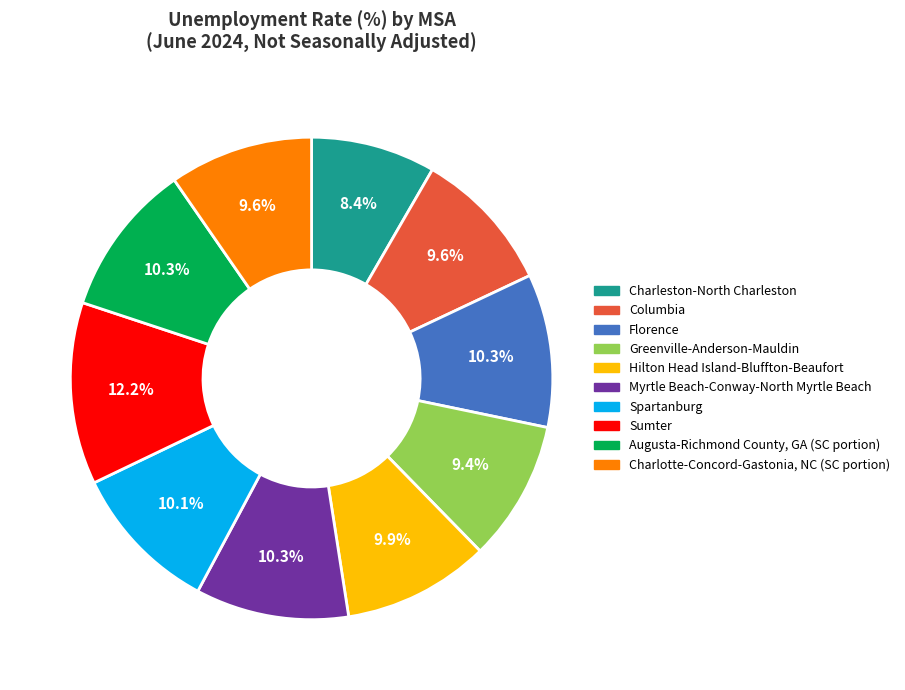

The Augusta-Richmond County, GA (SC portion) slice represents 10% of the pie. True or false?

True